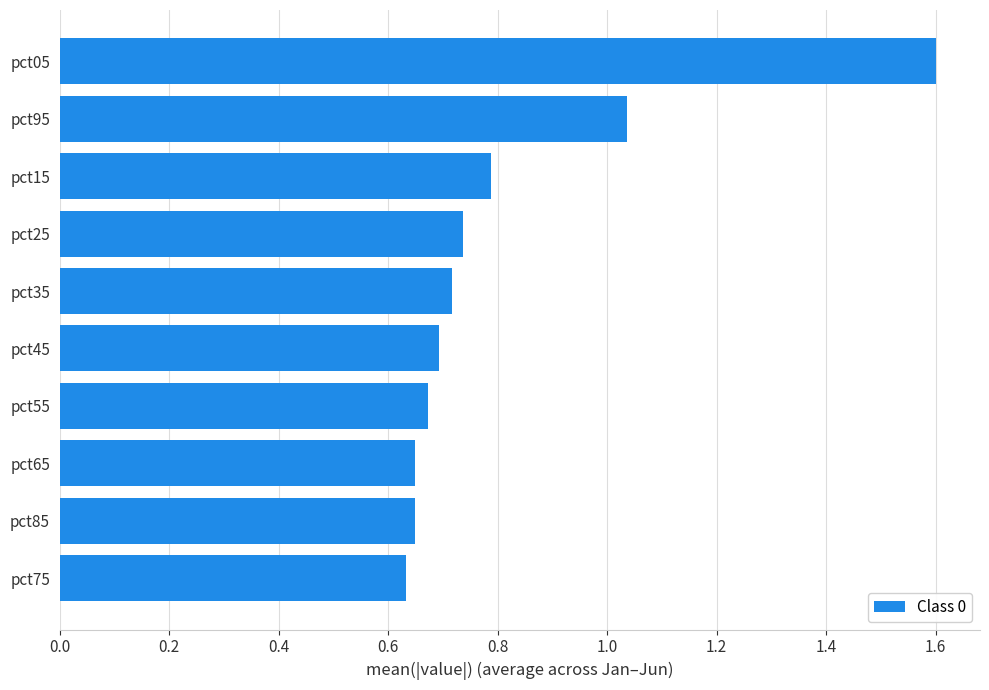

What is the sum of the values at pct65 and pct45?

1.3